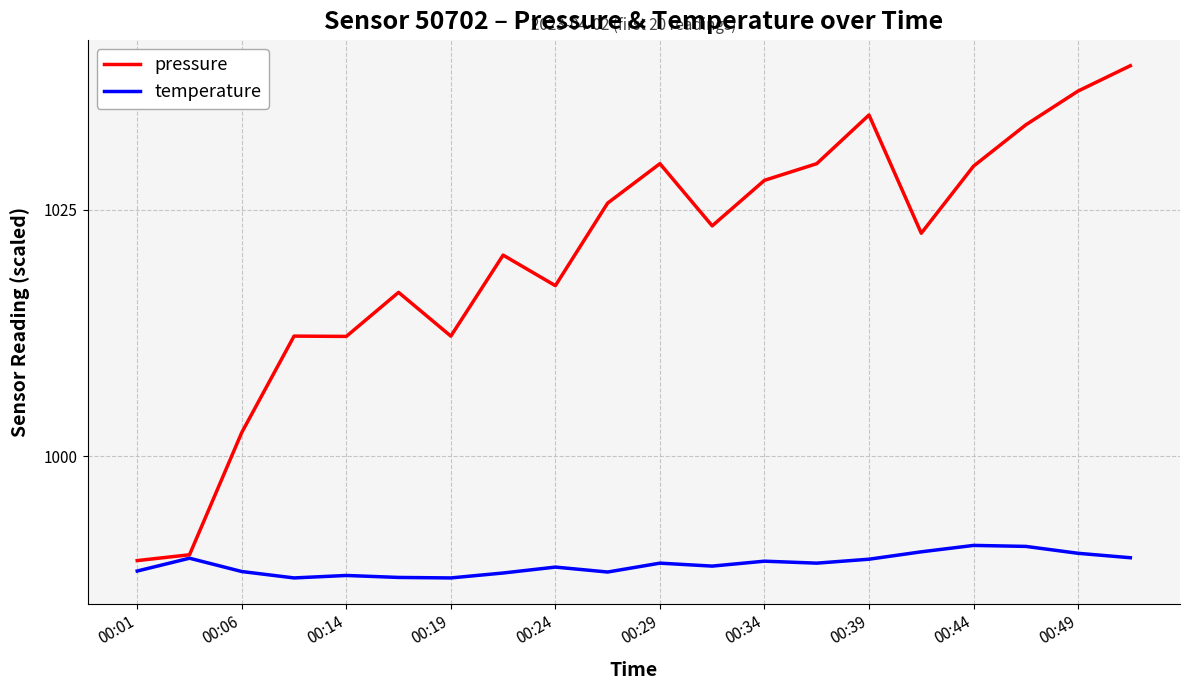

Rank the series by their maximum value, from lowest to highest.

temperature, pressure